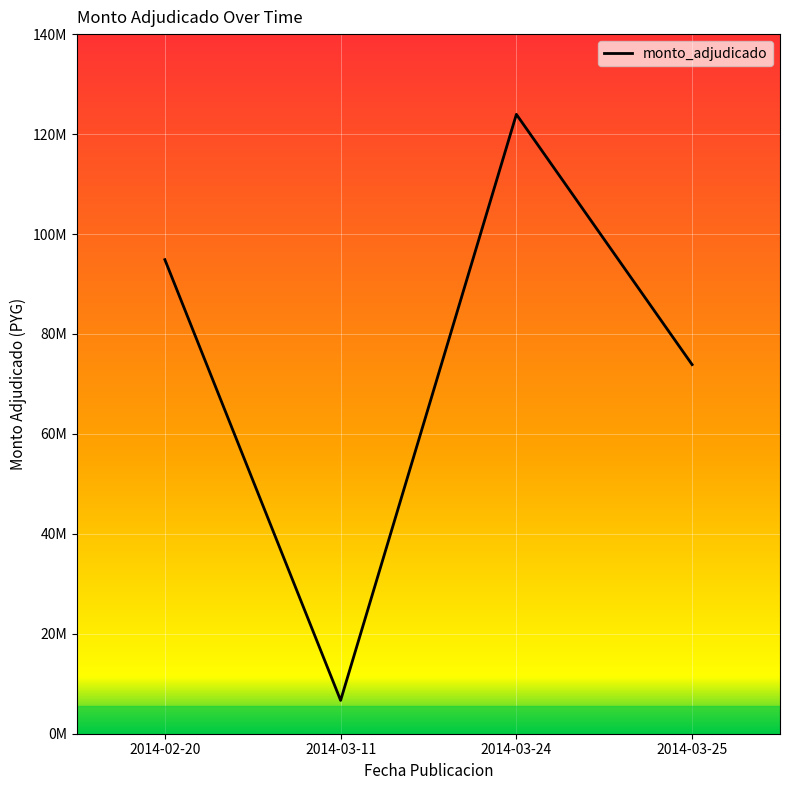

Reading left to right, transcribe all the data shown in this chart.

2014-02-20=94864340	2014-03-11=6671940	2014-03-24=123944040	2014-03-25=73861760